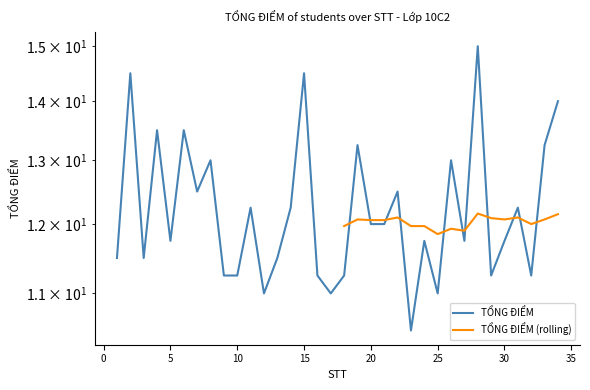

True or false: the data has more than 1 interior local peaks.

True